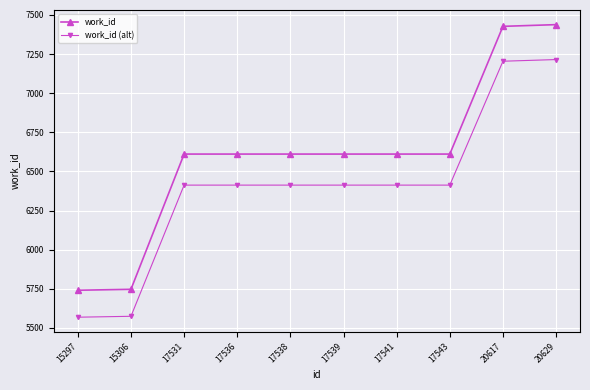

At how many categories does at least one series exceed 5680?

10